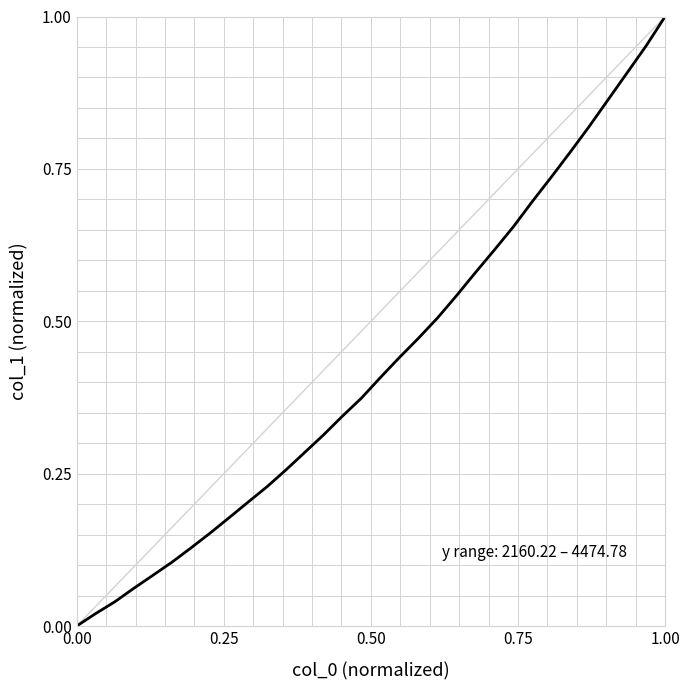

The chart shows a value of -0.5 at 0.00. True or false?

False